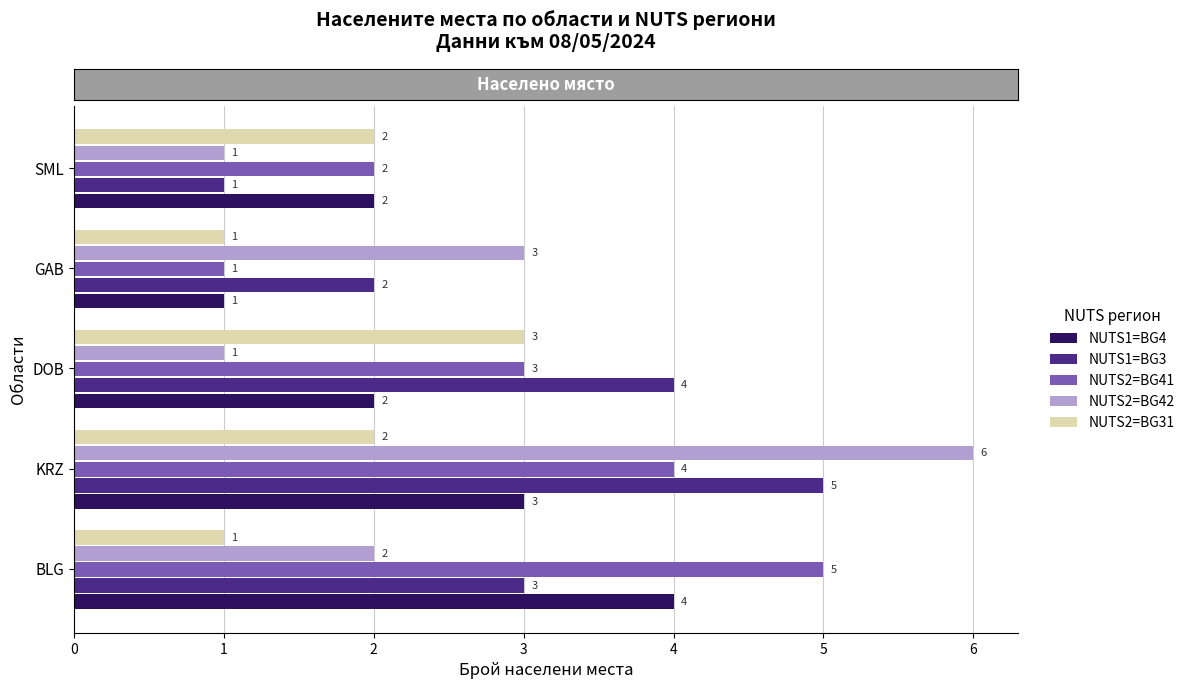

What is the difference between the maximum and minimum values in the NUTS1=BG3 series?

4